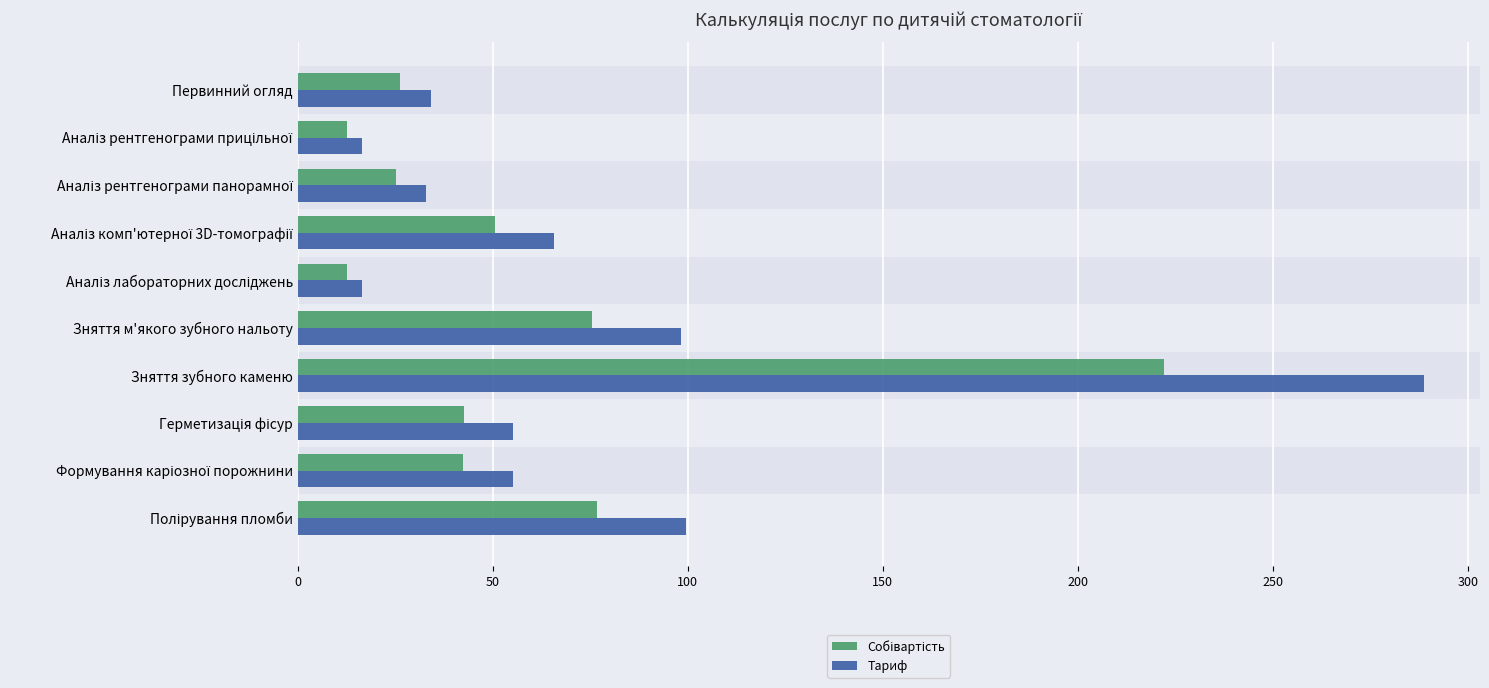

Which series has the widest spread of values?

Тариф